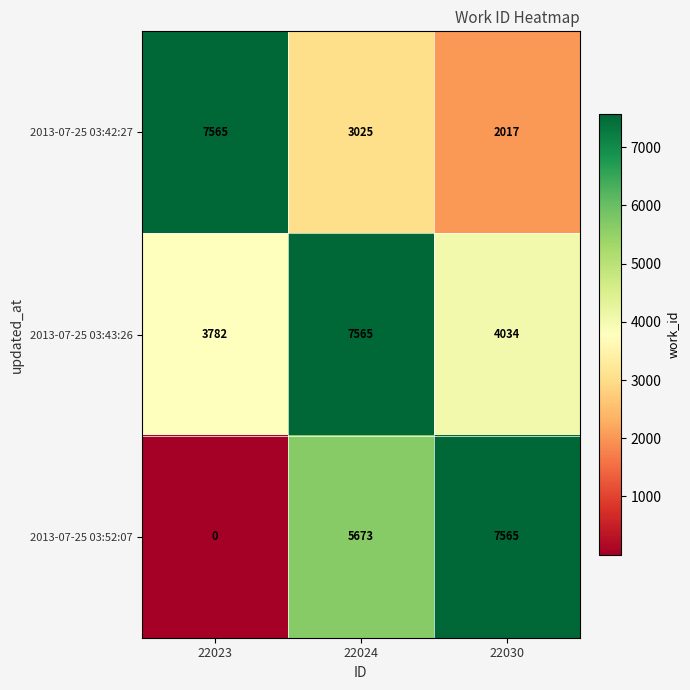

What is the greatest value displayed?

7565